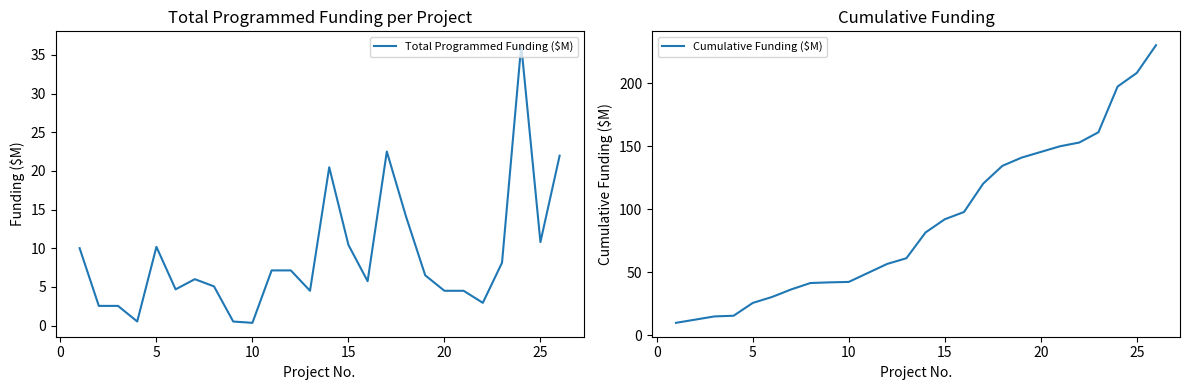

How many interior local valleys does the Total Programmed Funding ($M) series have?

7